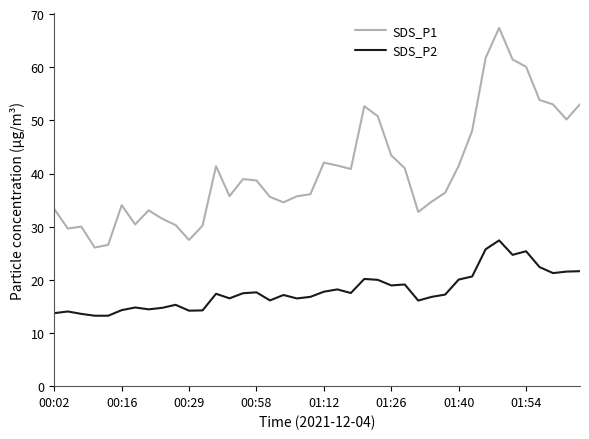

What are all the series names shown in the legend?

SDS_P1, SDS_P2